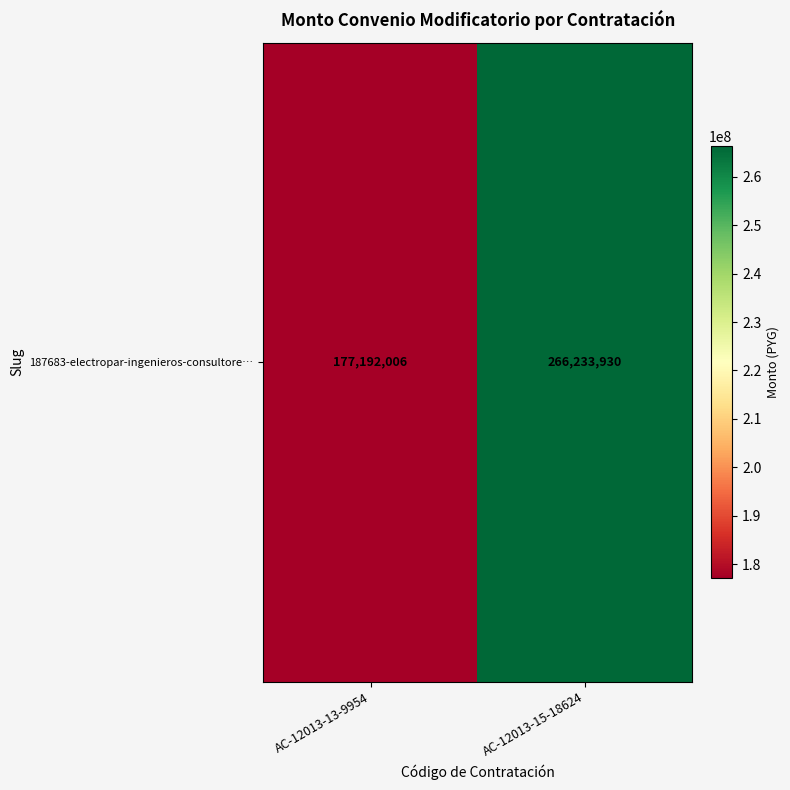

How many values are between 177192006 and 266233930?

2